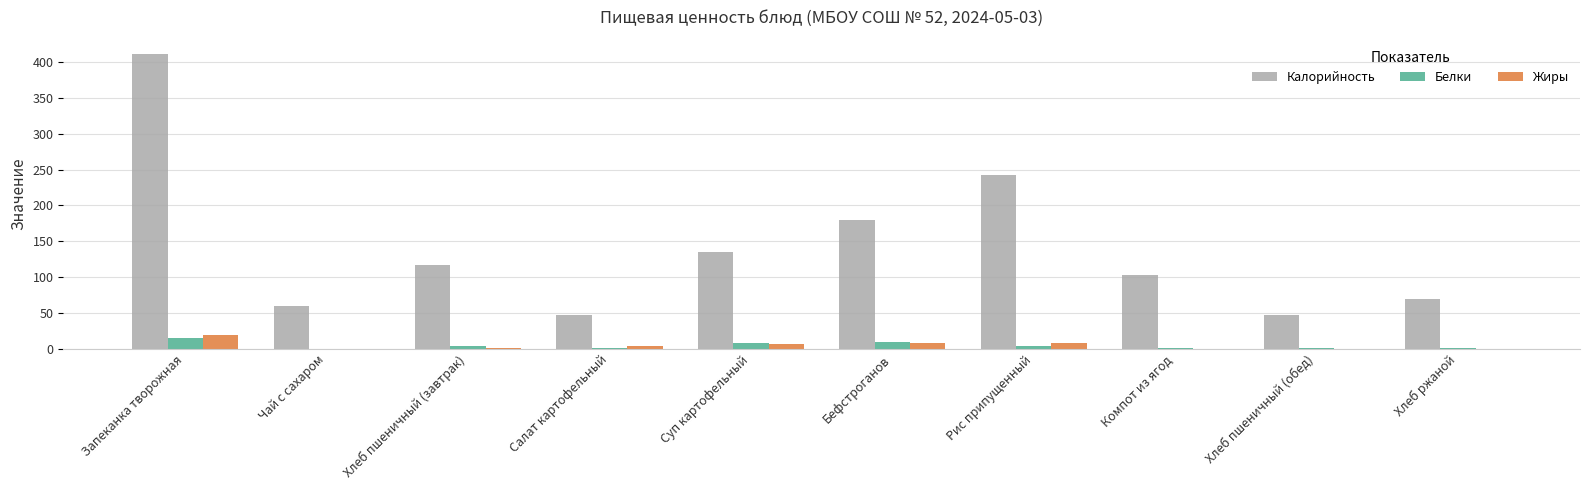

Are the bars horizontal?

No